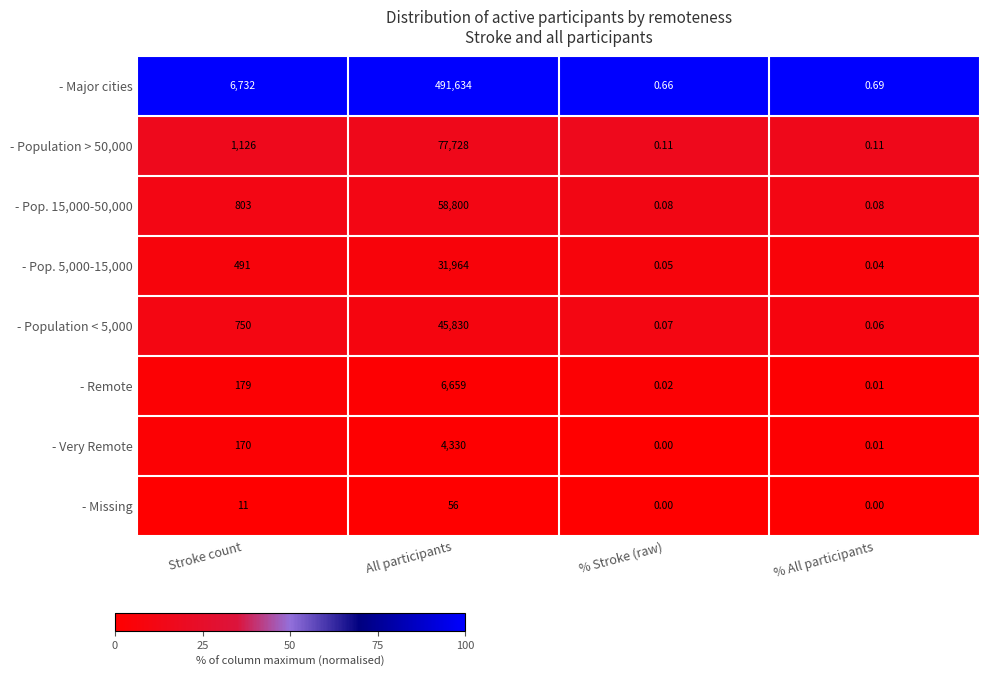

List the series in order of their peak value, lowest first.

- Missing, - Very Remote, - Remote, - Pop. 5,000-15,000, - Population < 5,000, - Pop. 15,000-50,000, - Population > 50,000, - Major cities